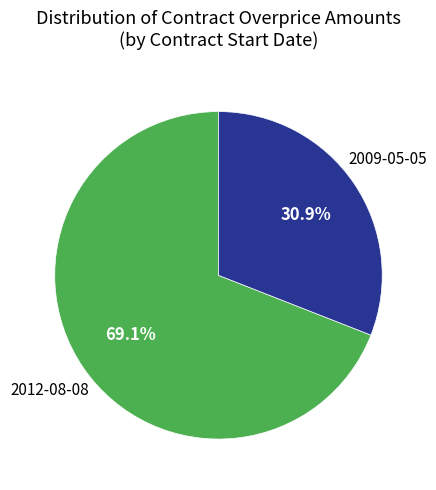

Is there any slice that represents more than half of the pie?

Yes